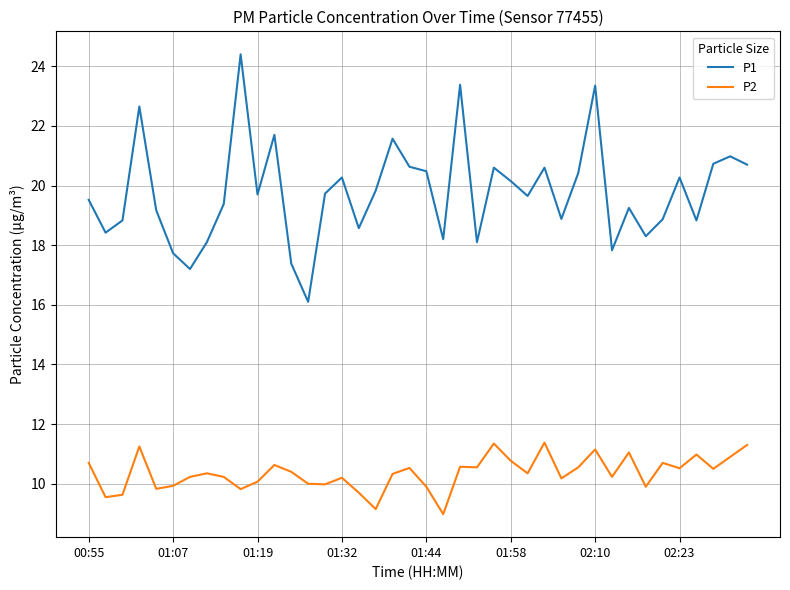

What is the difference between the maximum and minimum values in the P1 series?

8.3